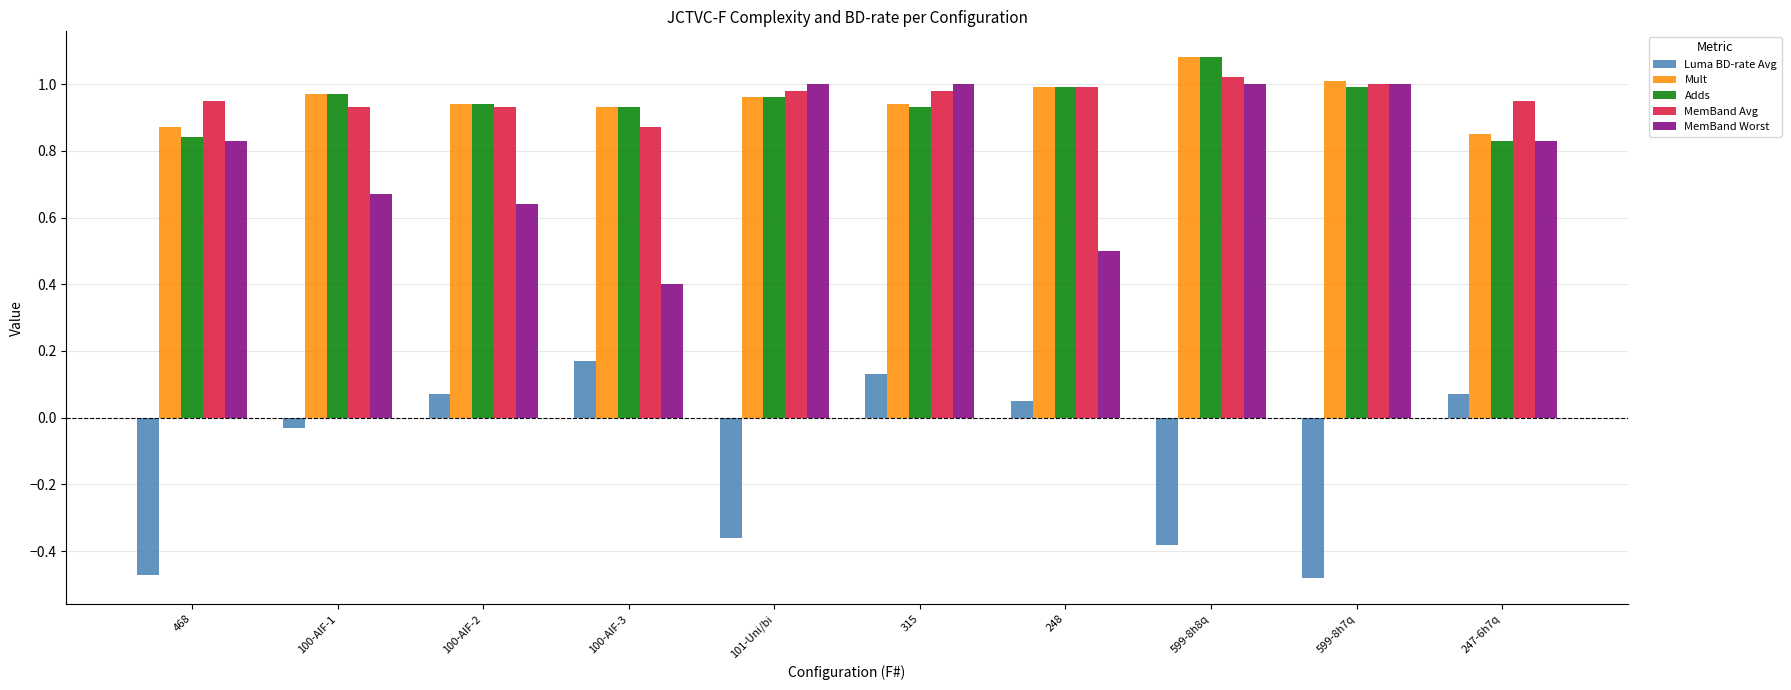

The MemBand Avg series shows 0.4 at 100-AIF-2. True or false?

False